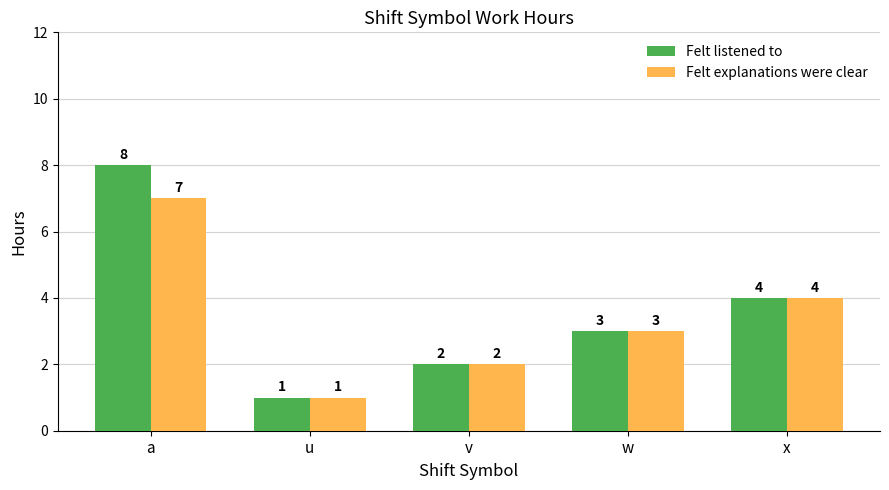

Which category has the highest value in the Felt explanations were clear series?

a